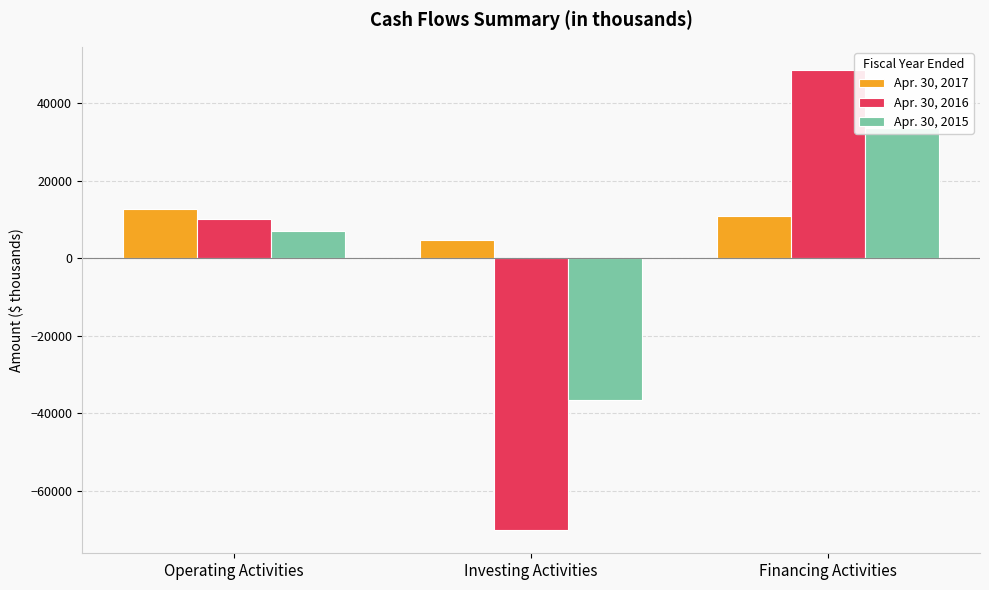

The value of Apr. 30, 2015 at Investing Activities is -51236. True or false?

False